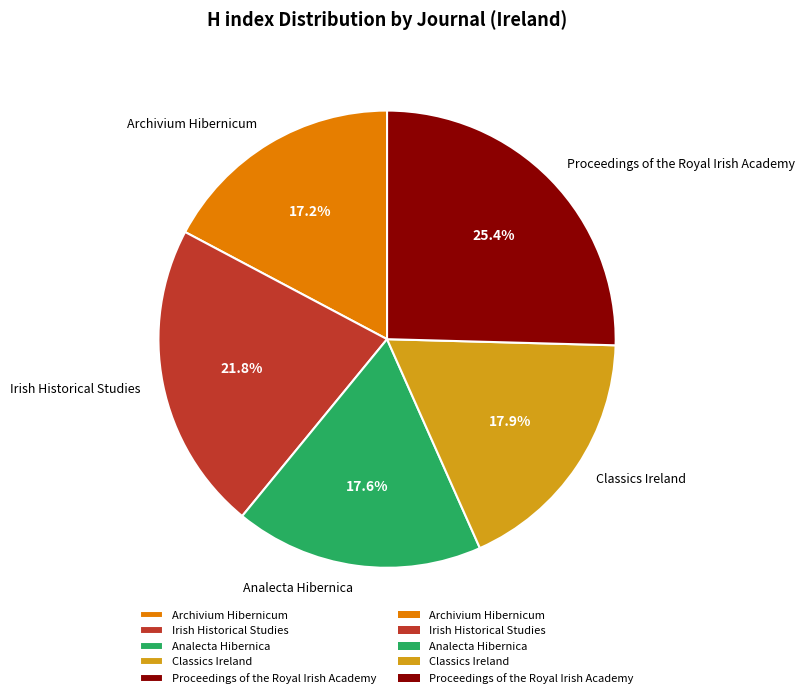

To the nearest percent, what is the combined percentage of Irish Historical Studies and Classics Ireland?

40%